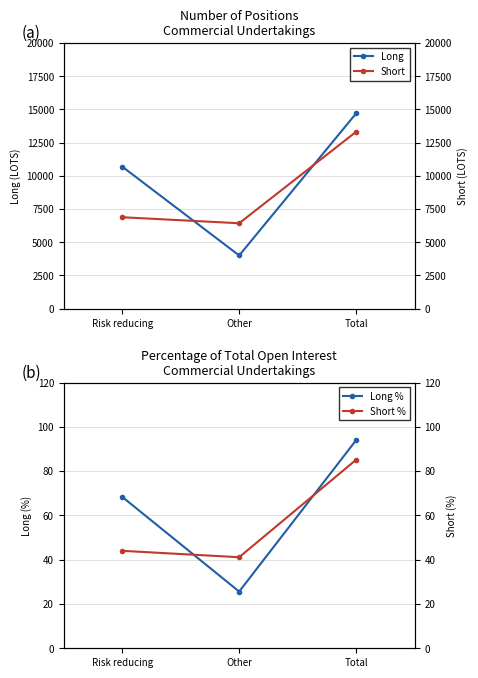

Reading left to right, extract all data points from this chart.

Long: 10695.0	4007.0	14702.0
Long %: 68.4	25.6	94.0
Short: 6885.0	6432.0	13317.0
Short %: 44.0	41.1	85.1